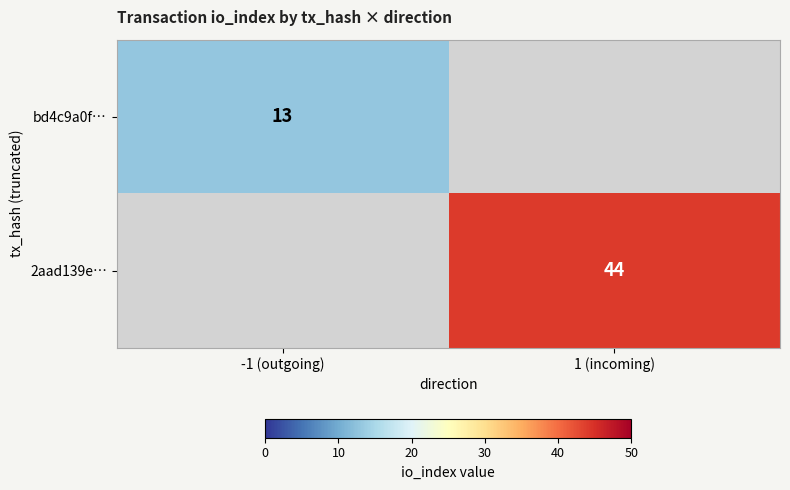

True or false: bd4c9a0f… has a value of 18.0 at -1 (outgoing).

False